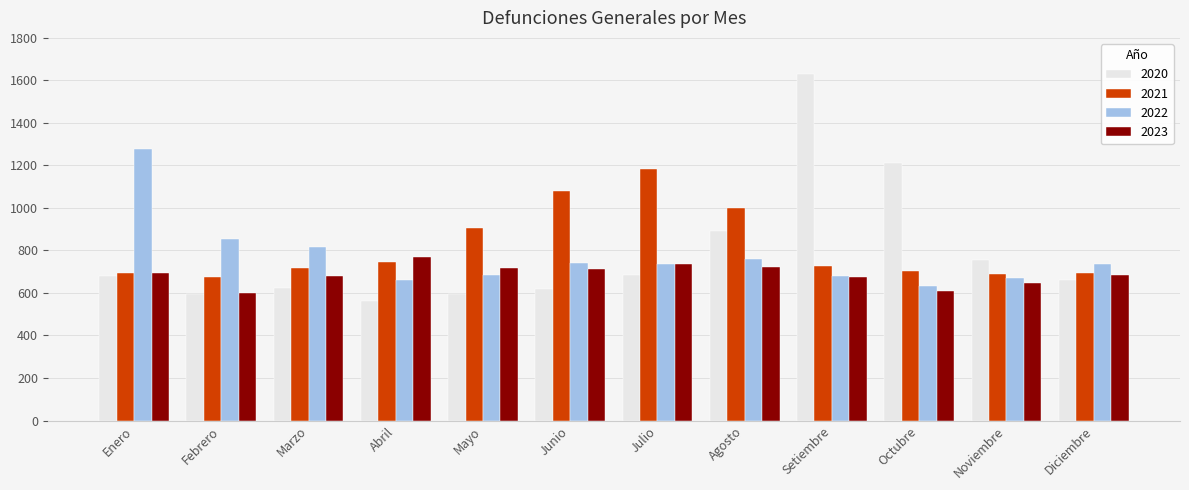

Which category has the lowest value across all series?

Abril